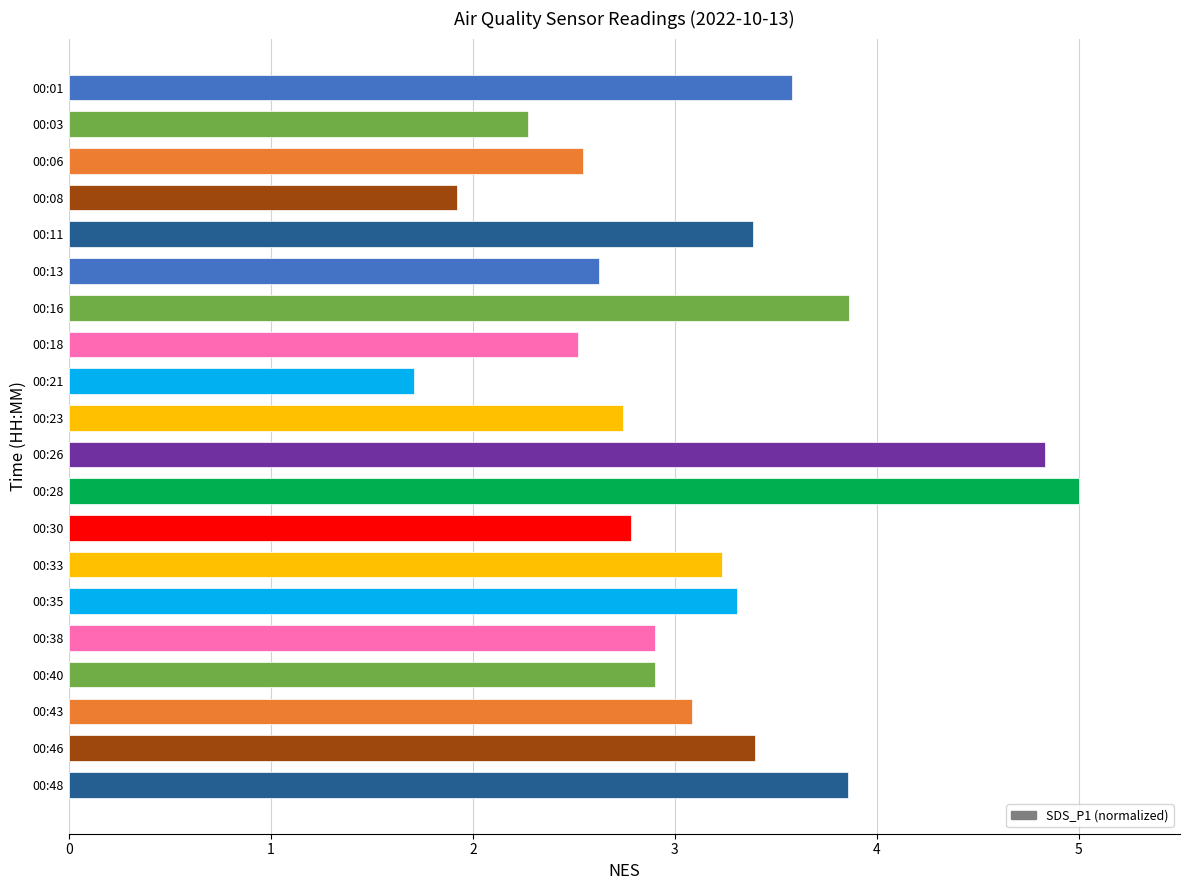

Is it true that the value at 00:03 is 2.3?

True